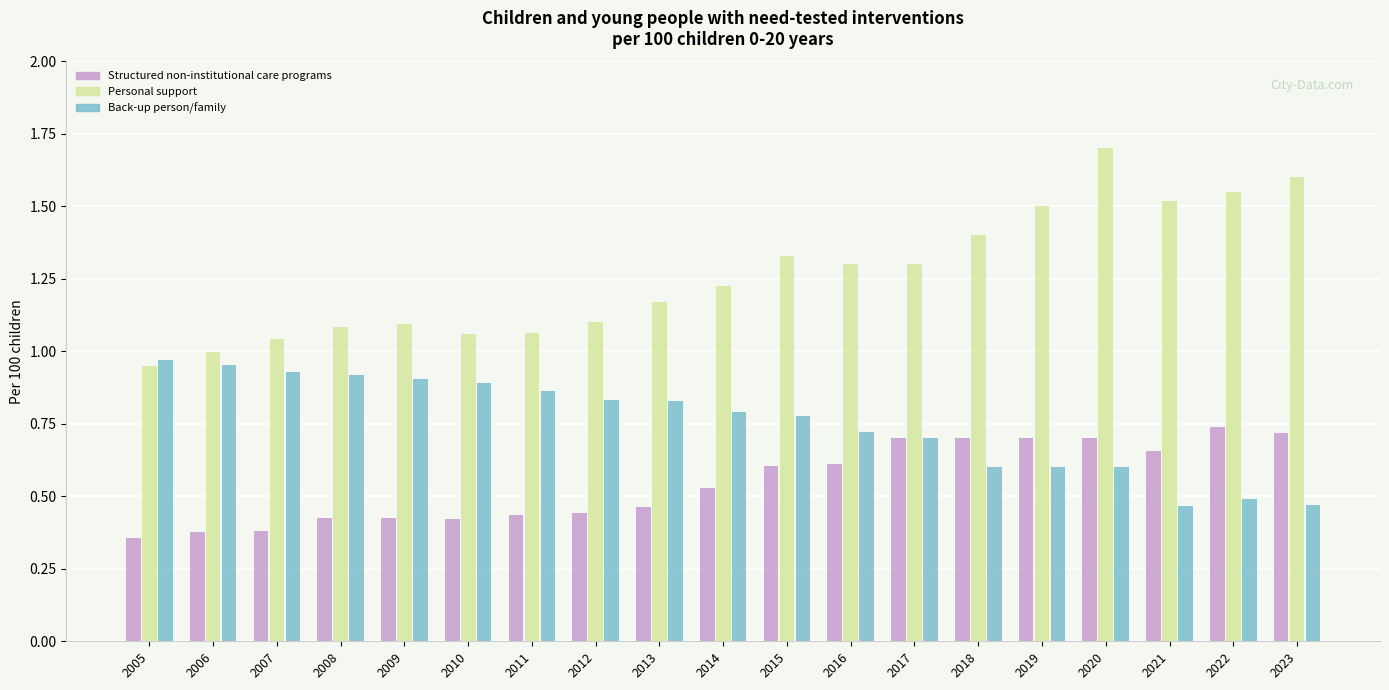

How many categories are shown in the chart?

19